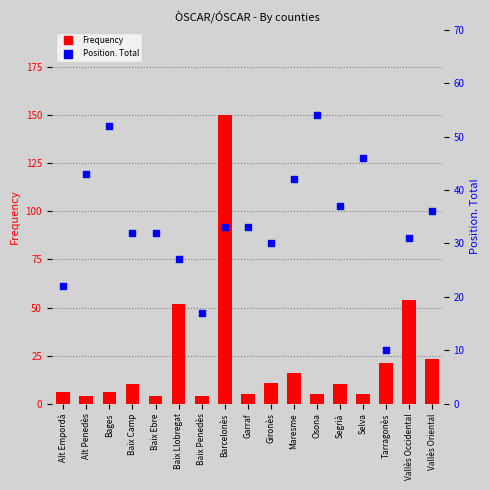

What is the total value across all series at Segrià?

47